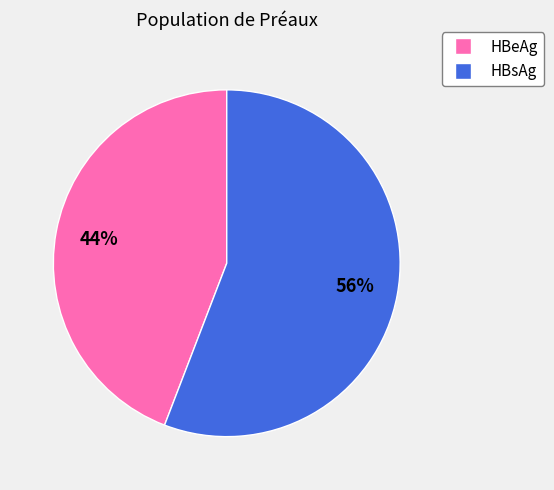

To the nearest percent, what percentage of the pie is HBeAg?

44%